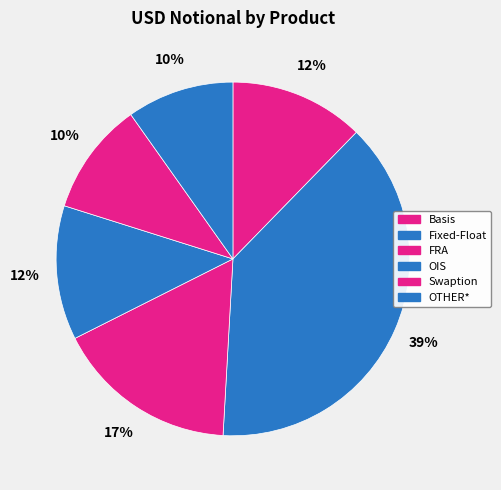

Which slice is the smallest?

OTHER*